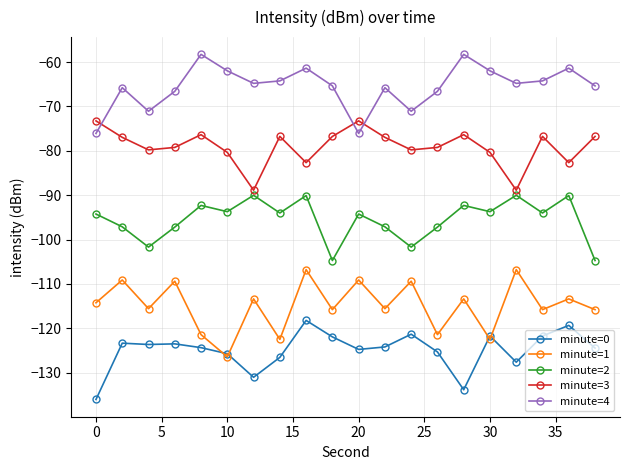

Which series has the largest total across all categories?

minute=4